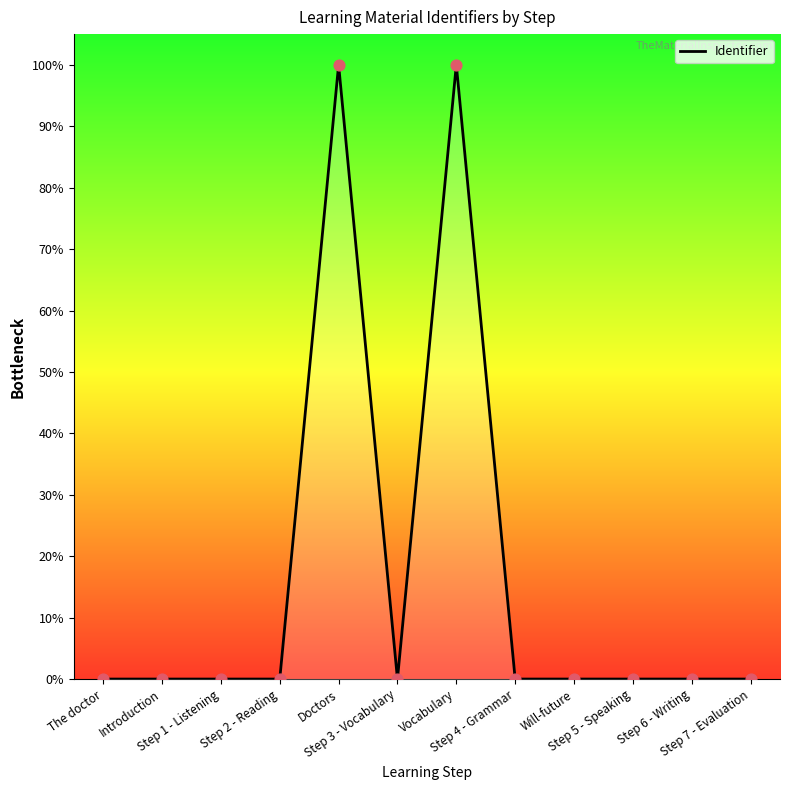

What is the maximum value shown in the chart?

100.0